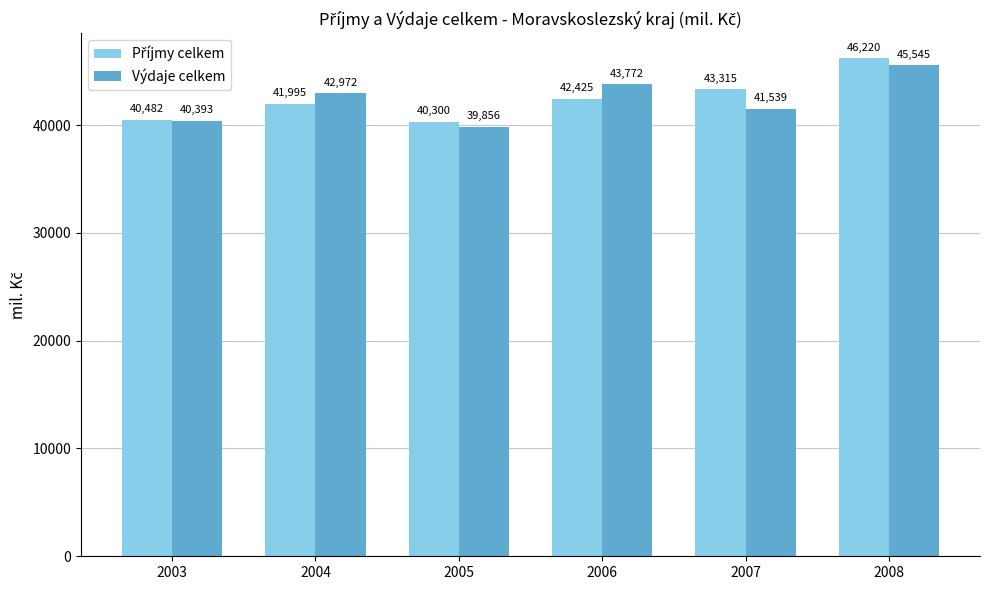

Between 2004 and 2006, which series saw the biggest shift?

Výdaje celkem